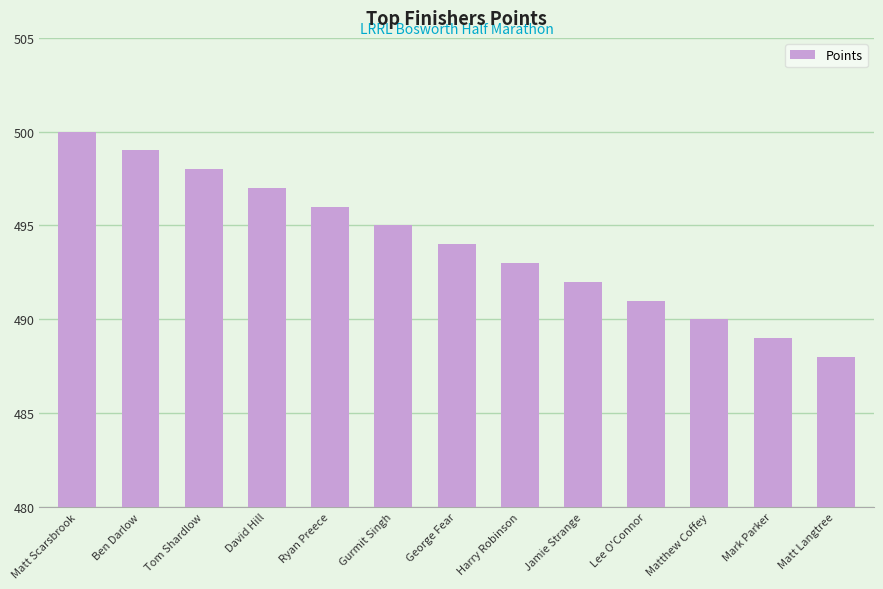

True or false: the data shows 491 at Lee O'Connor.

True